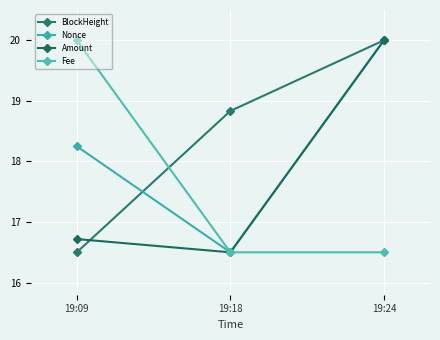

How many data points in Nonce are above 18?

2